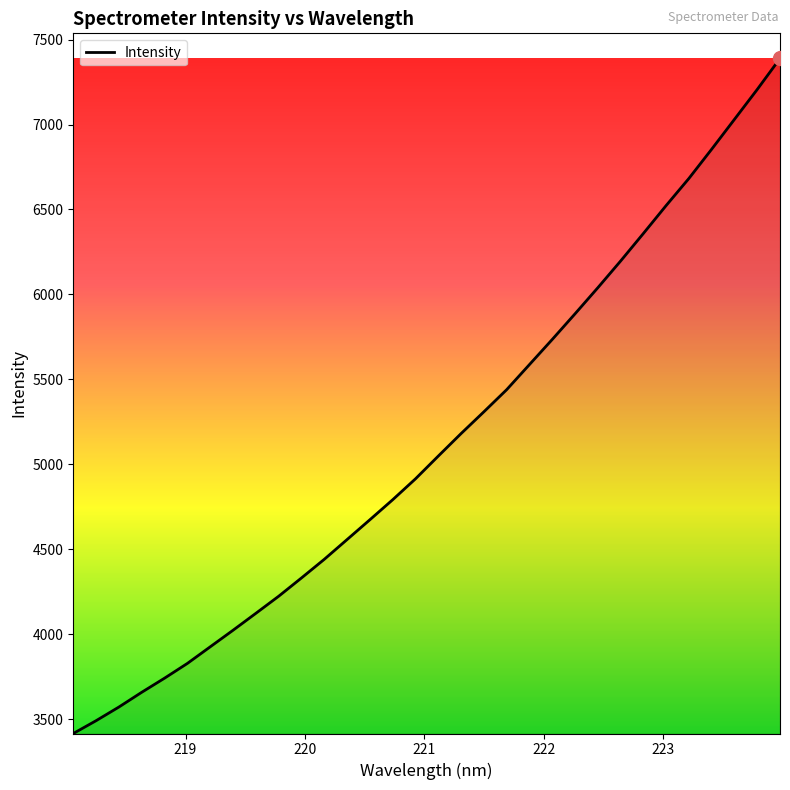

What is the smallest value displayed?

3415.7